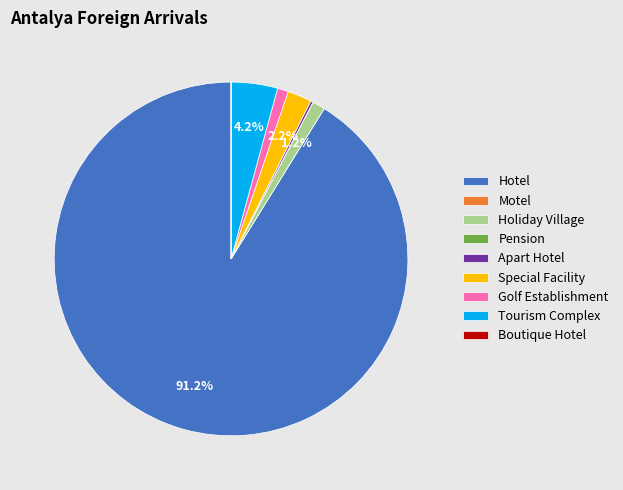

The Holiday Village slice represents 11% of the pie. True or false?

False